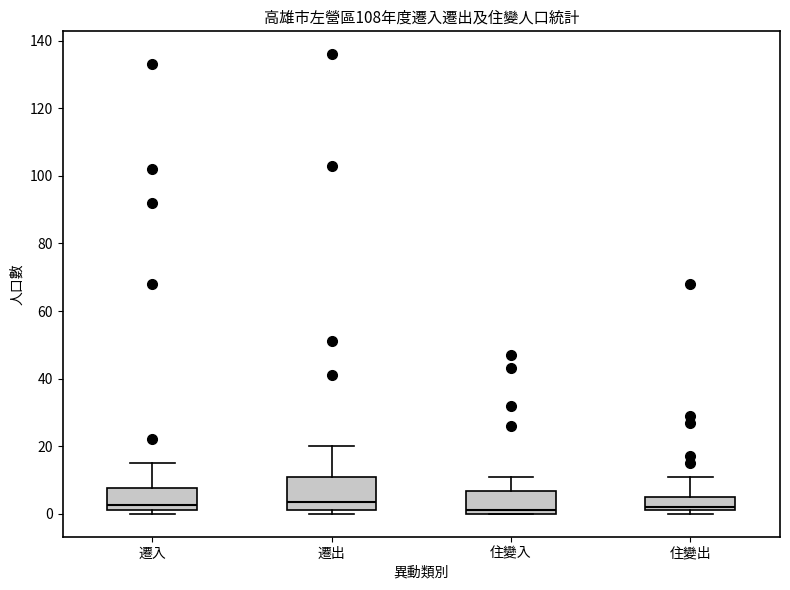

Which box is the tallest, from its lower edge to its upper edge?

遷出